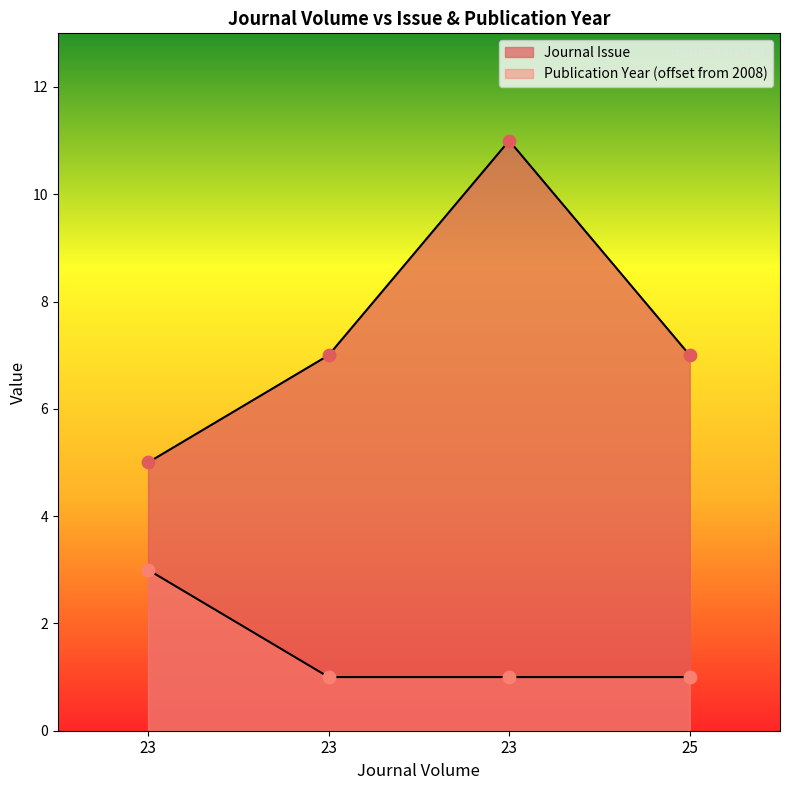

What are all the series names shown in the legend?

Journal Issue, Publication Year